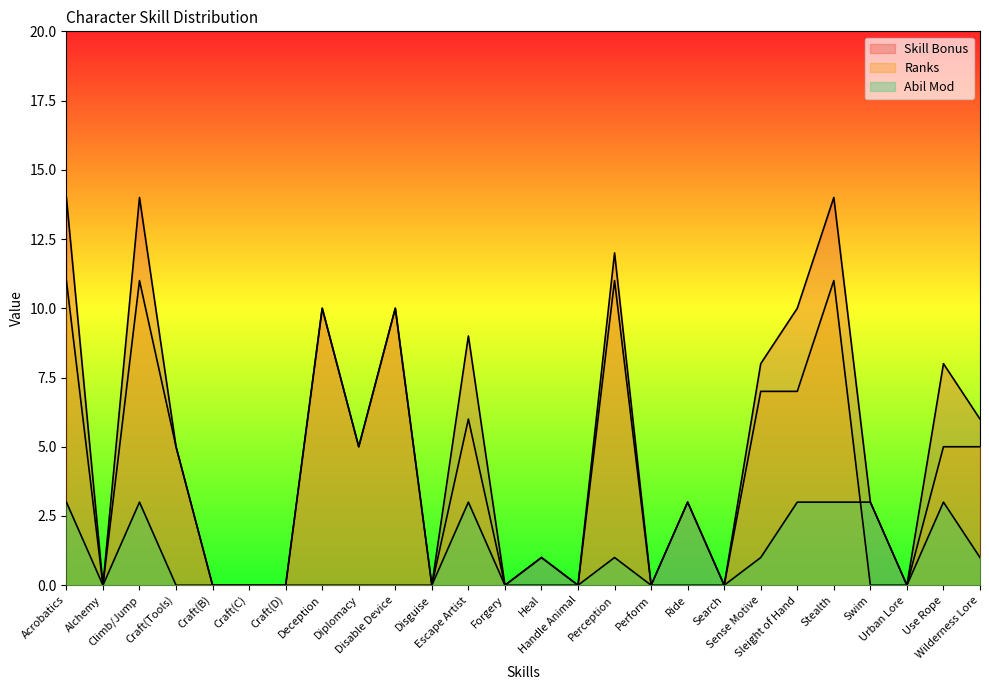

What is the maximum value shown in the chart?

14